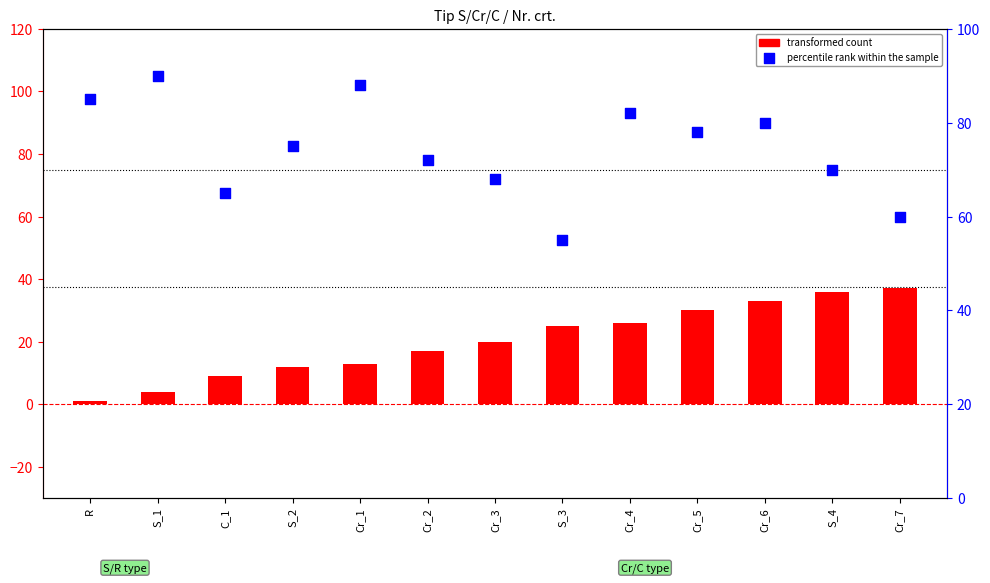

What is the total value across all series at S_1?

94